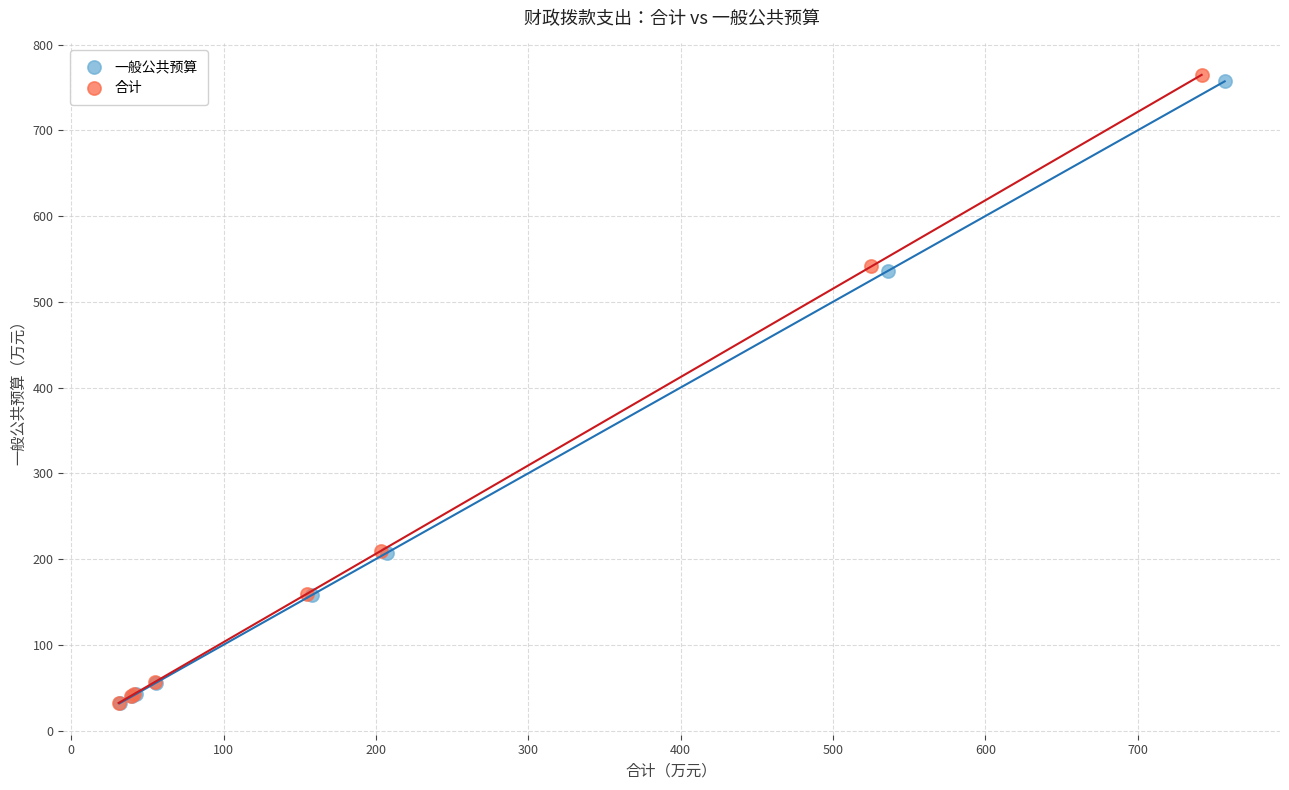

Which series has the widest spread of Y values?

合计